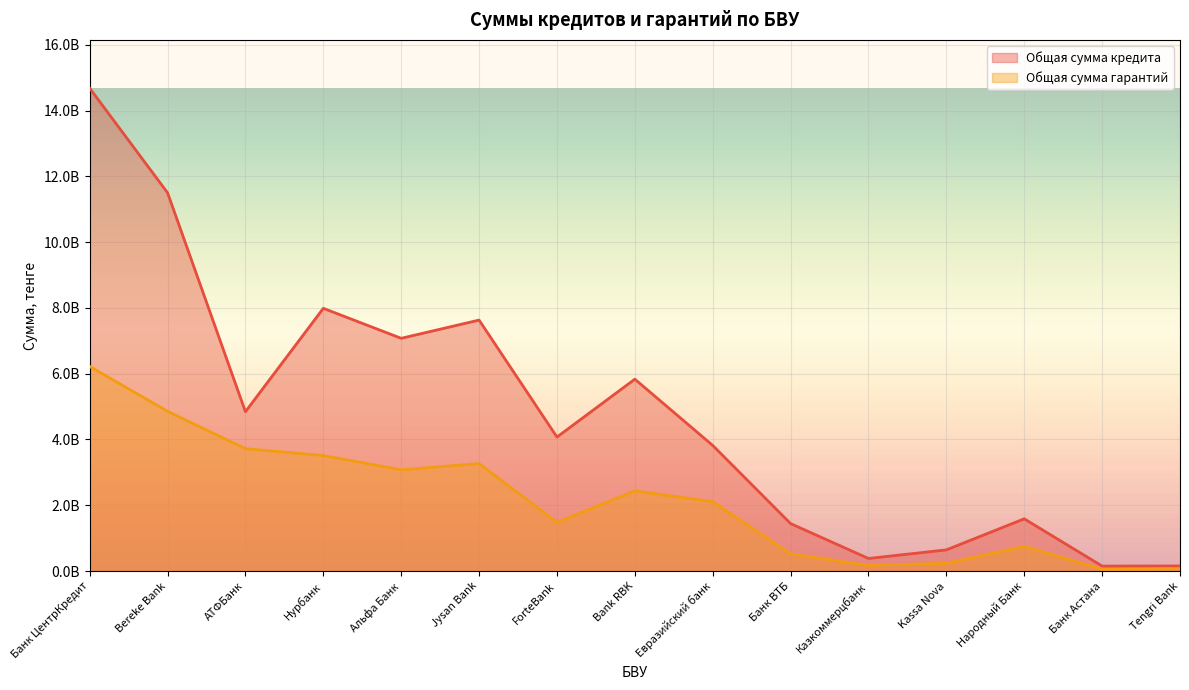

True or false: Общая сумма кредита and Общая сумма гарантий intersect in this chart.

False